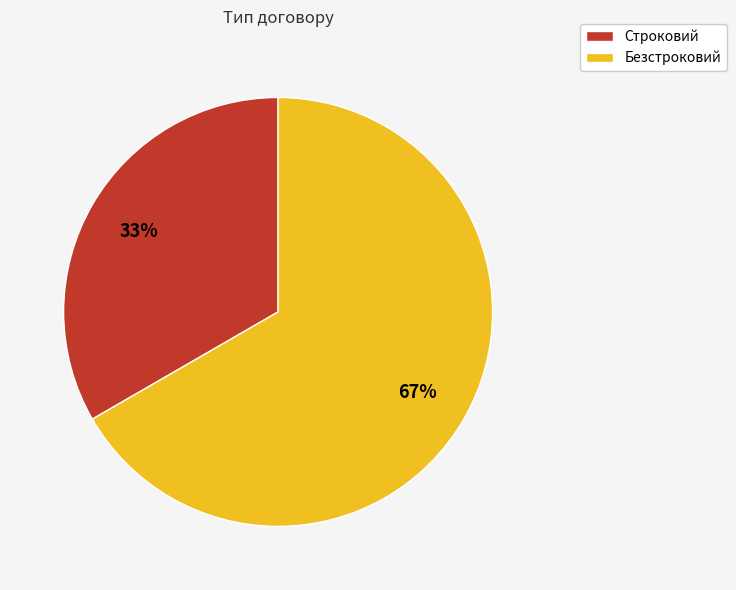

Approximately how many times larger is the value at Строковий compared to Безстроковий?

0.5